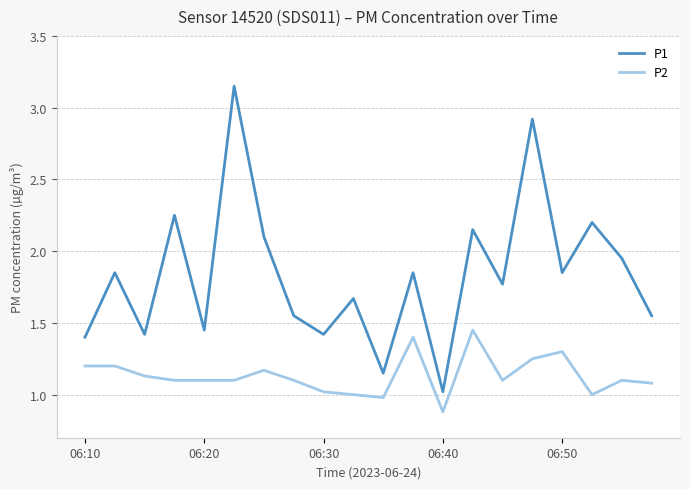

Which series has the largest range (max minus min)?

P1